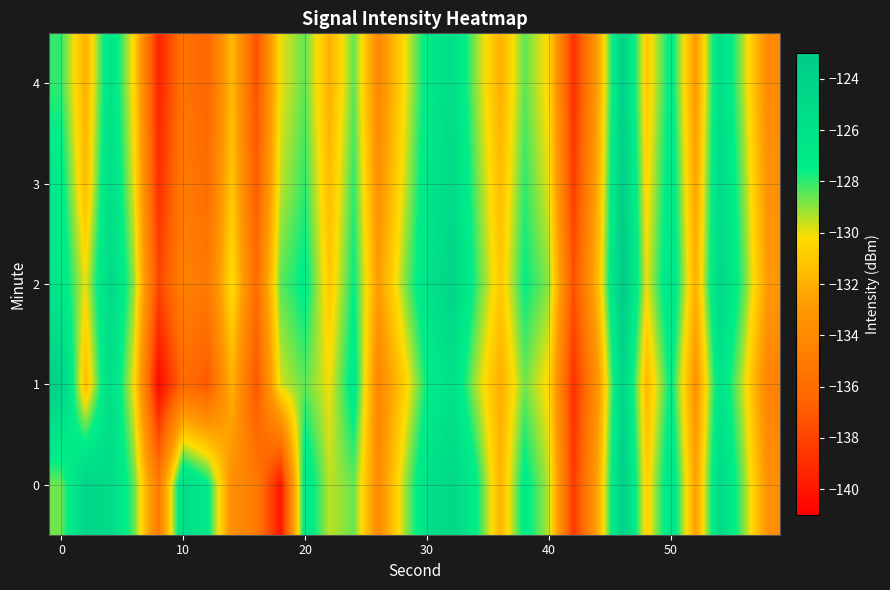

What is the minimum value shown in the chart?

-140.7